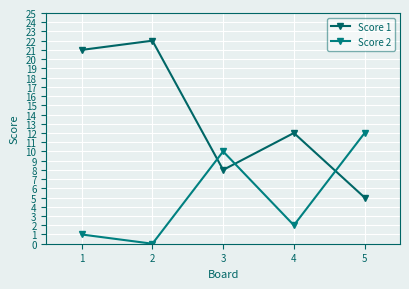

Reading right to left, transcribe all the data shown in this chart.

Score 1: 5	12	8	22	21
Score 2: 12	2	10	0	1